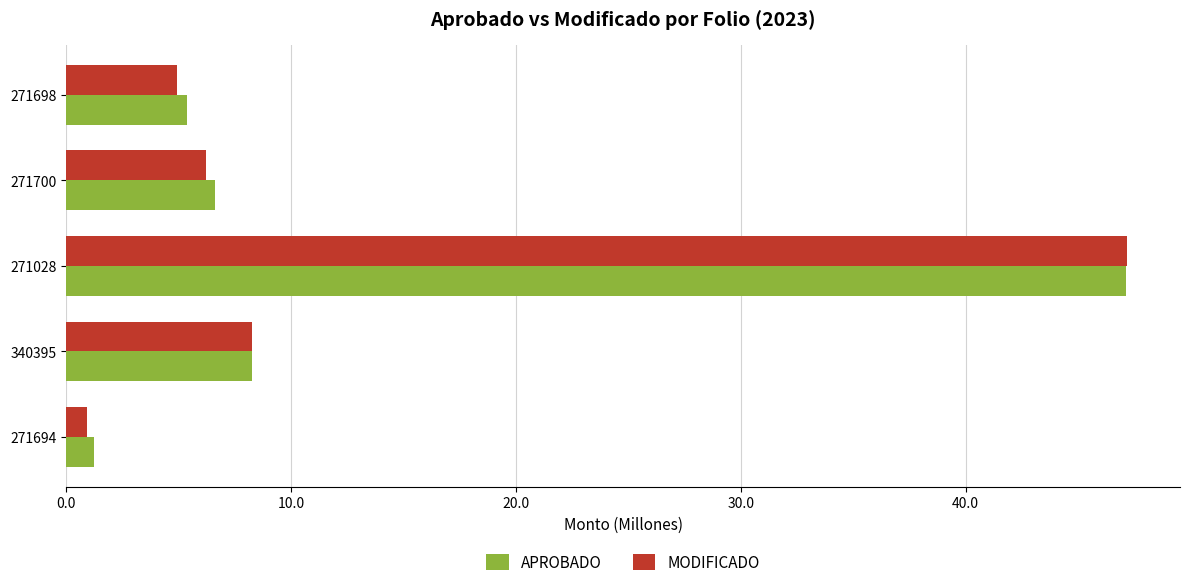

Is the value of APROBADO at 271700 greater than the value of MODIFICADO at 271694?

Yes